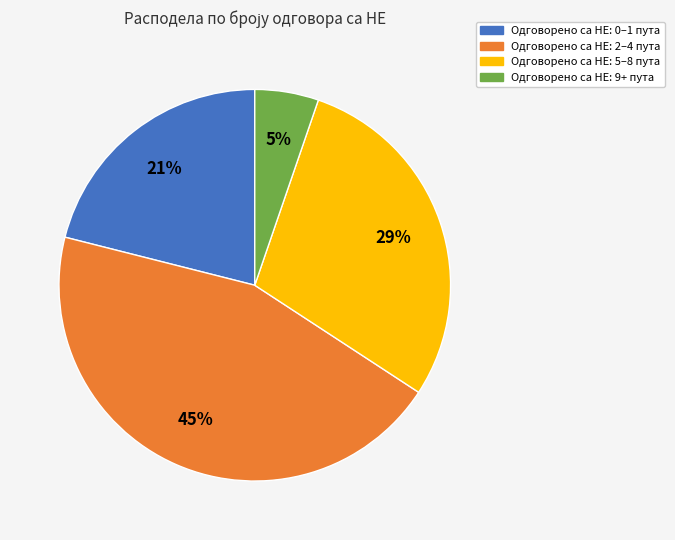

Is it true that Одговорено са НЕ: 0–1 пута is 10% of the pie?

False